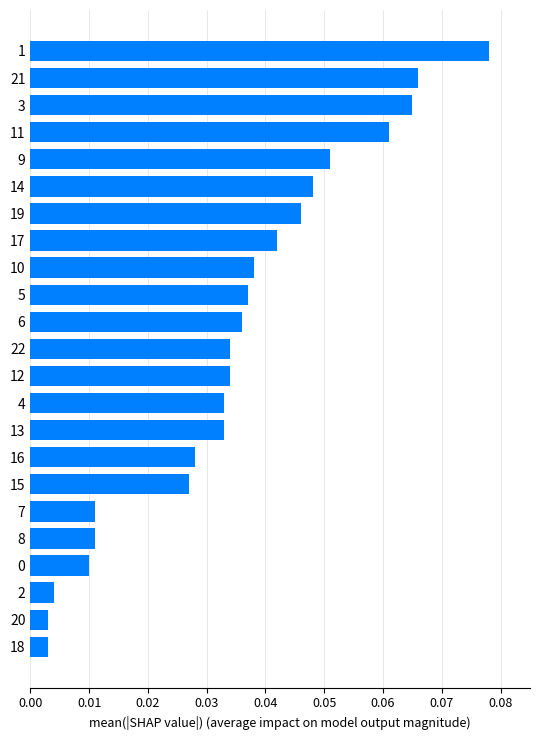

What is the sum of all values?

0.8